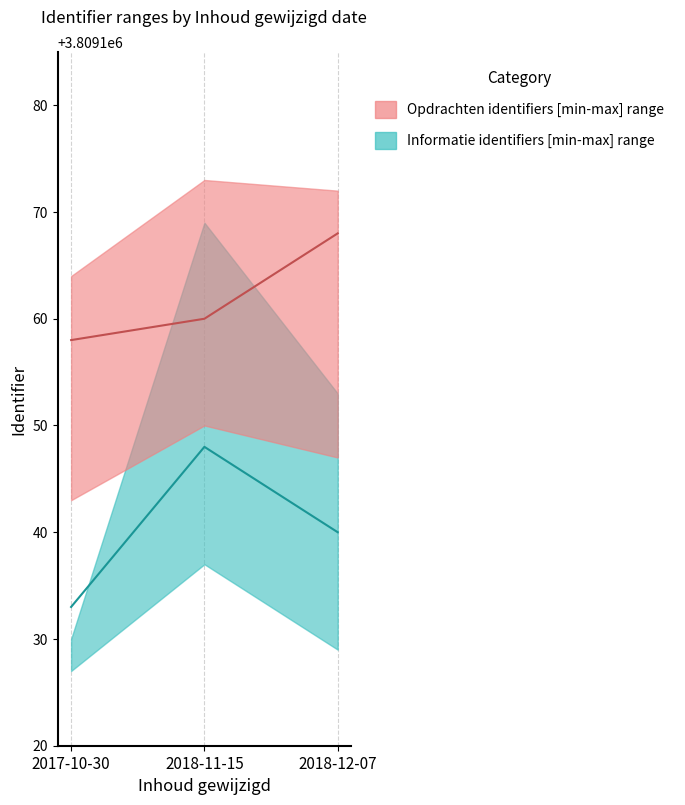

What is the sum of the Opdrachten_mid values at 2017-10-30 and 2018-12-07?

7618326